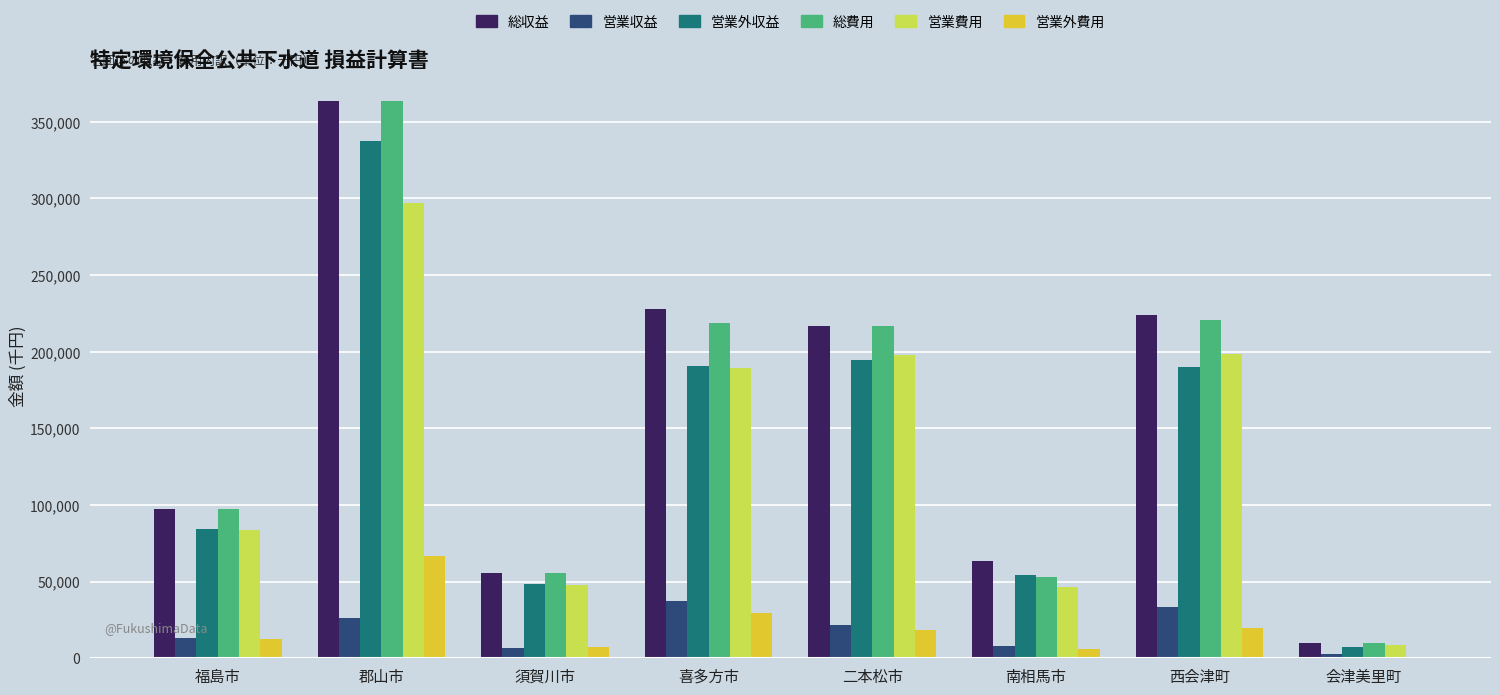

How many series are shown in this chart?

6